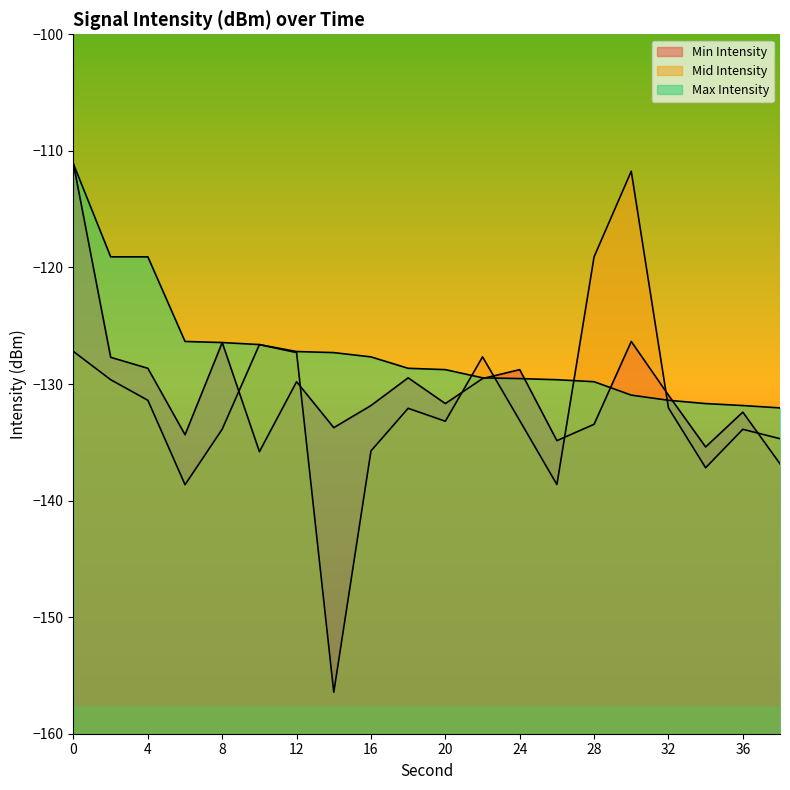

What is the sum of the Min Intensity values at 30 and 18?

-255.8